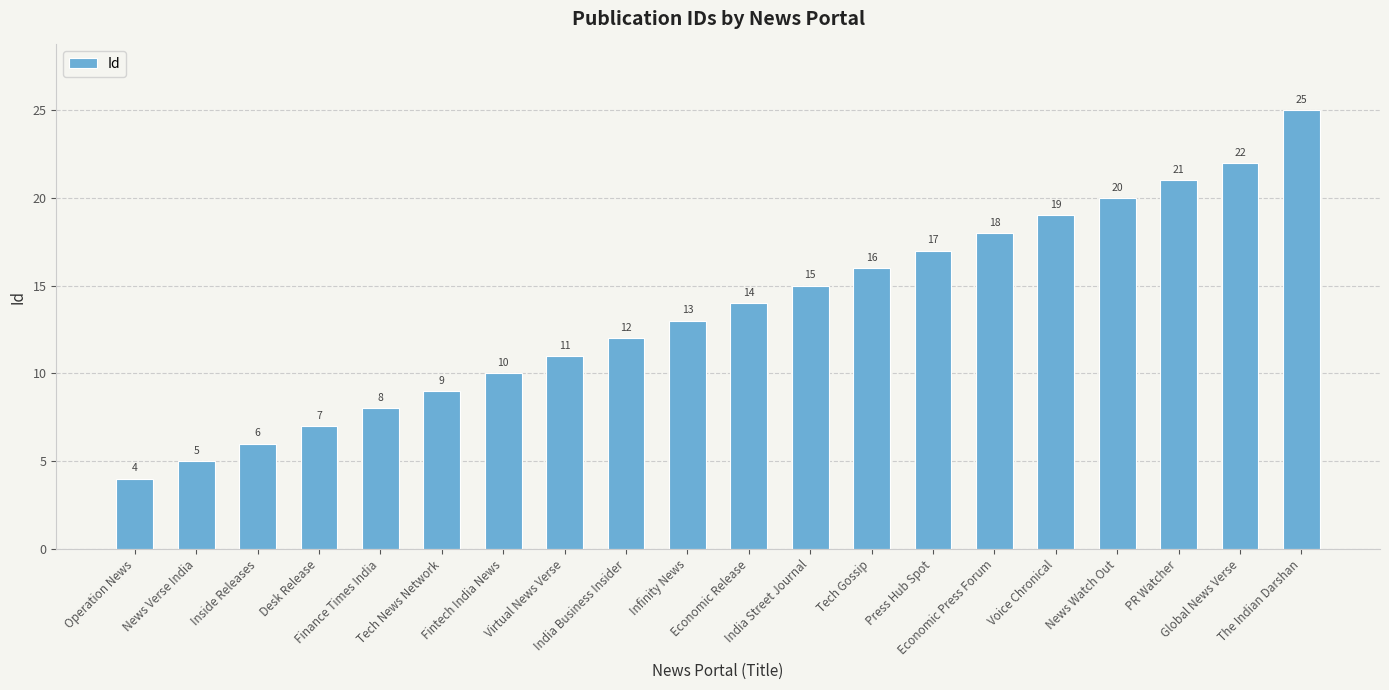

What position from the left is The Indian Darshan?

20